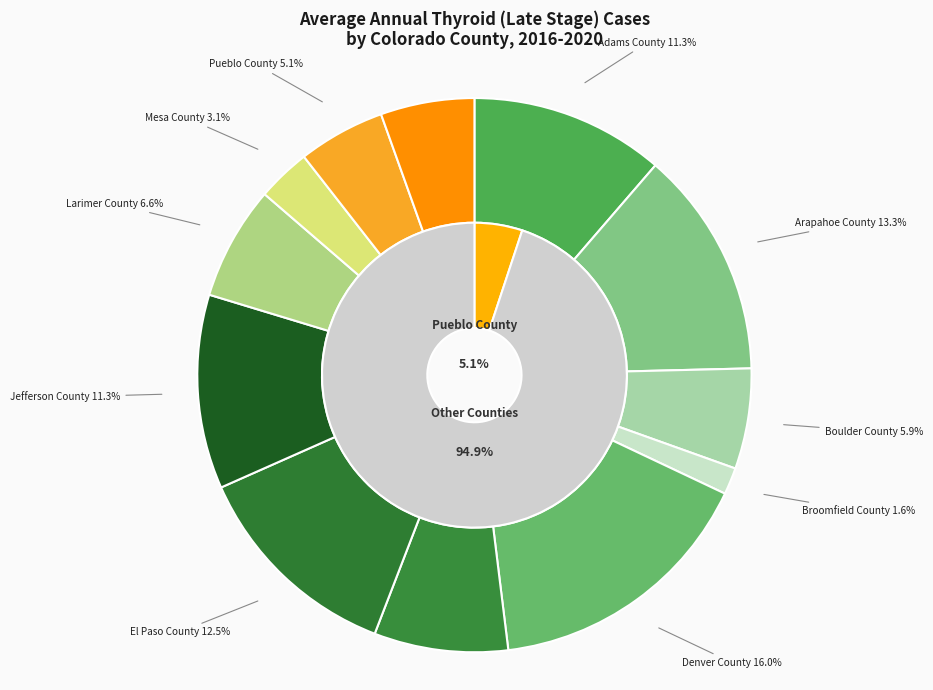

What percentage is the Denver County slice, to the nearest percent?

16%